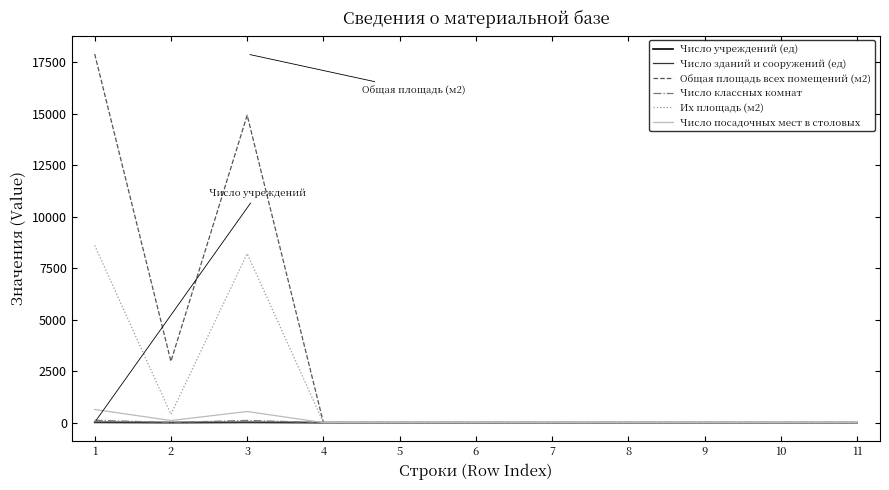

True or false: Число учреждений (ед) has a value of 0 at 8.

True